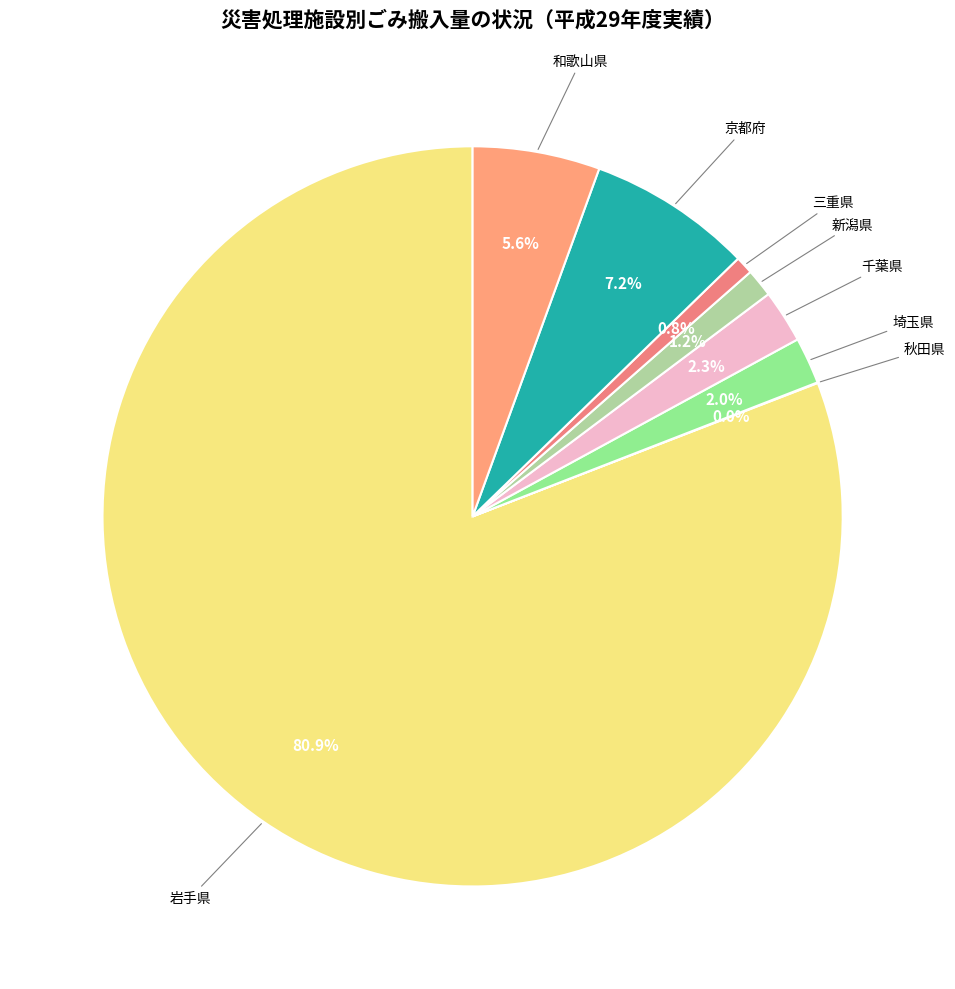

What portion of the pie excludes 埼玉県?

98.0%